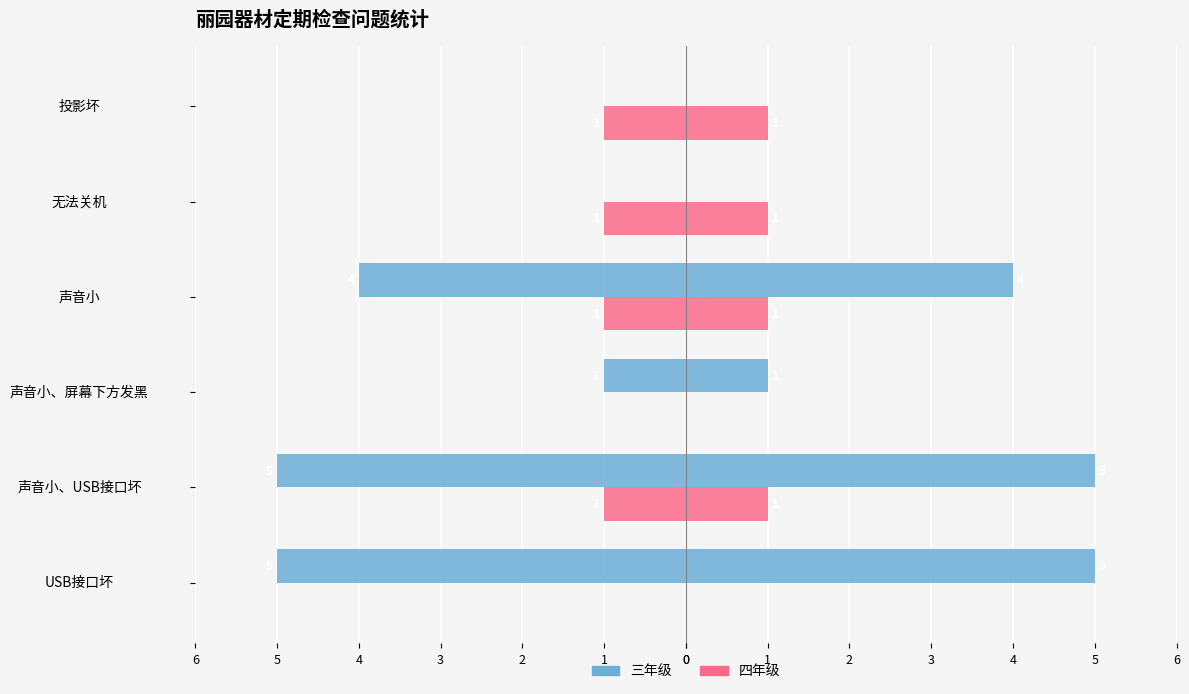

True or false: 三年级 has a value of 3 at 无法关机.

False